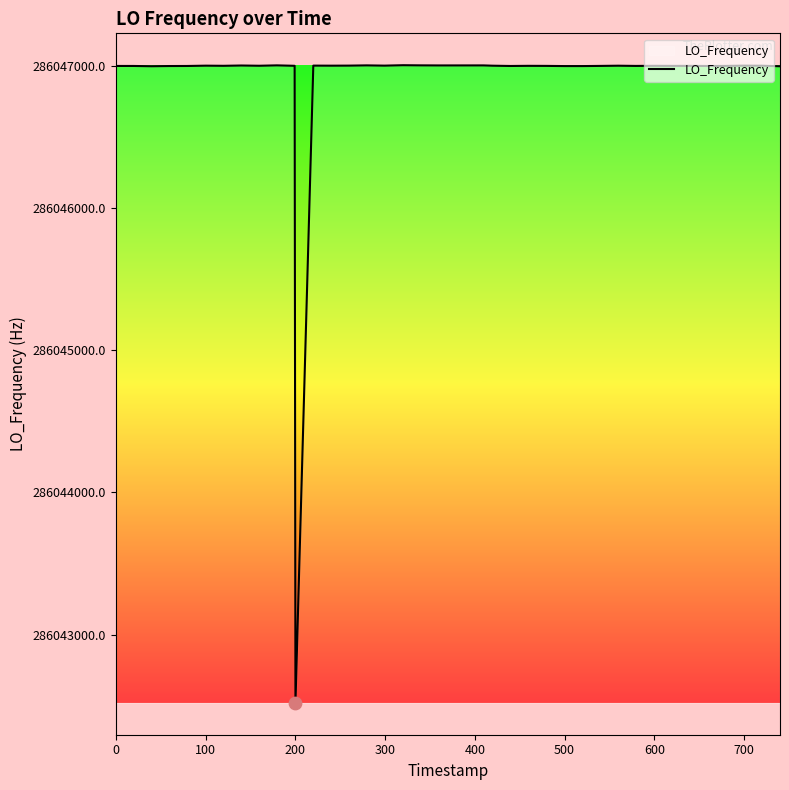

What is the greatest value displayed?

286047003.9